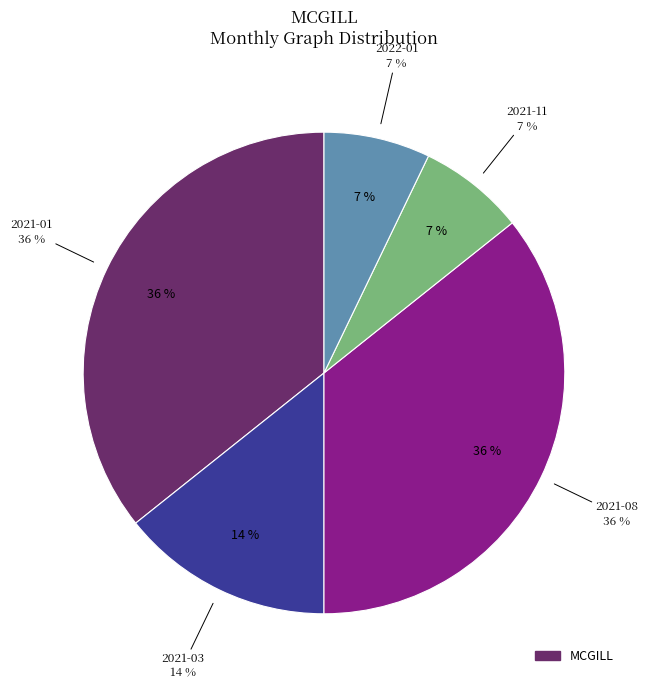

Do 2021-06 and 2021-12 together represent more than half of the pie?

No